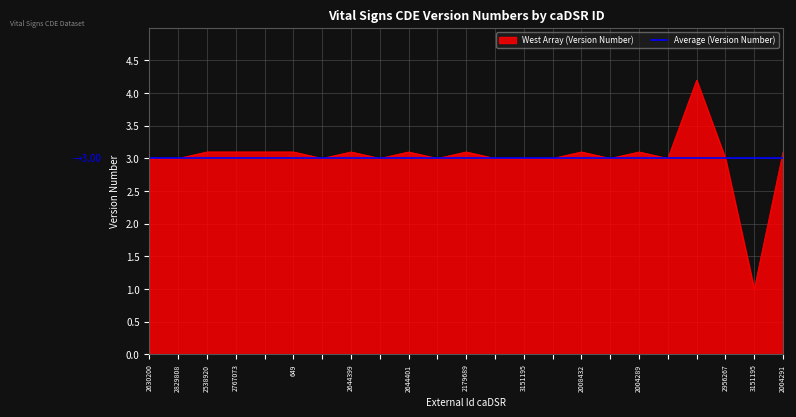

Rank the series by their maximum value, from lowest to highest.

Average (Version Number), West Array (Version Number)